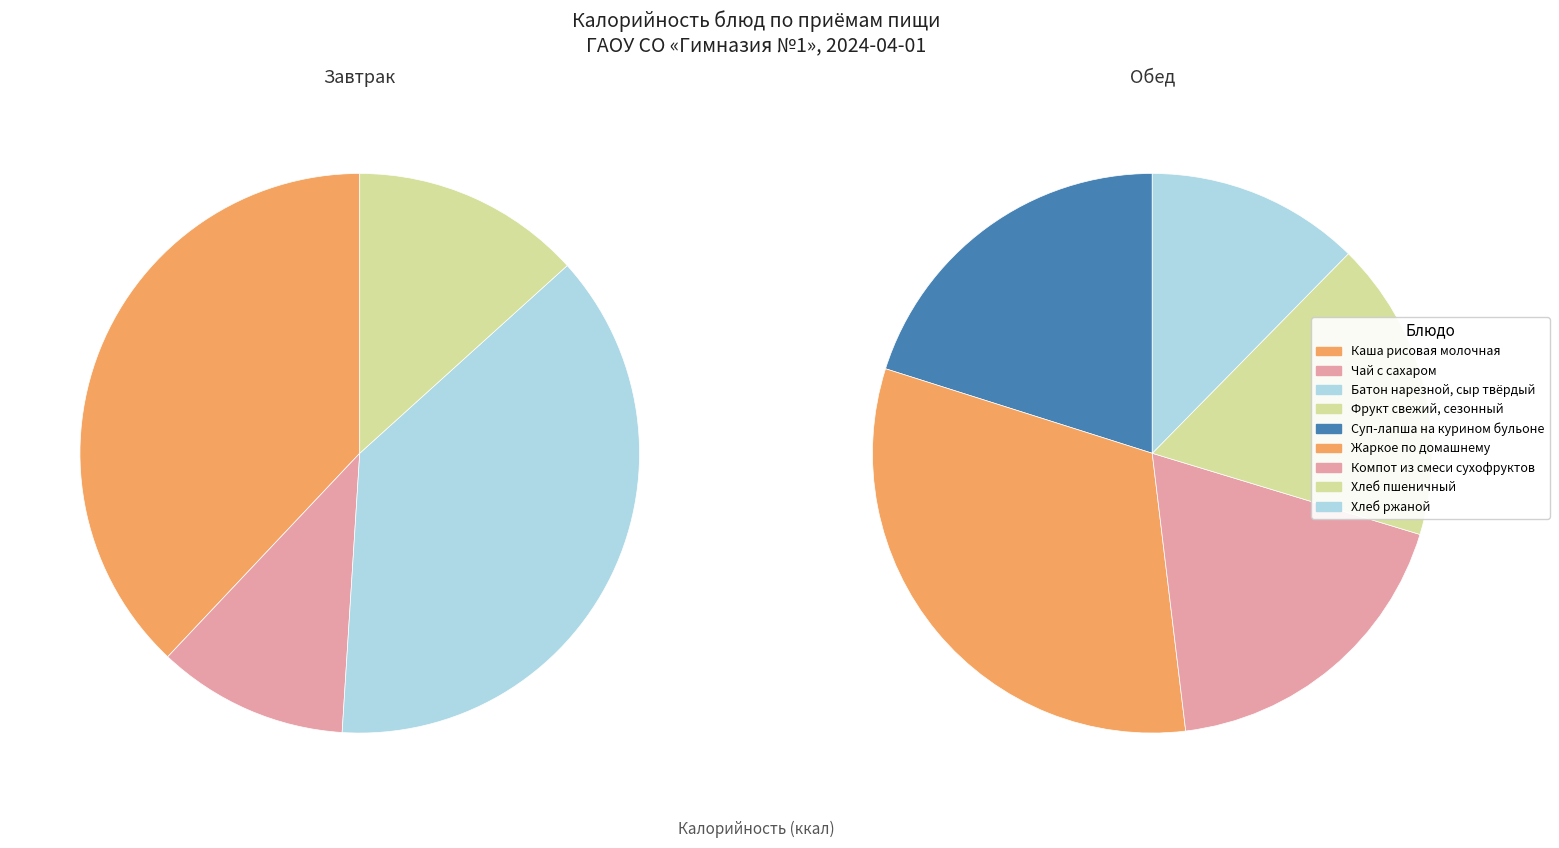

Approximately how many times larger is the value at Фрукт свежий, сезонный compared to Компот из смеси сухофруктов?

0.6